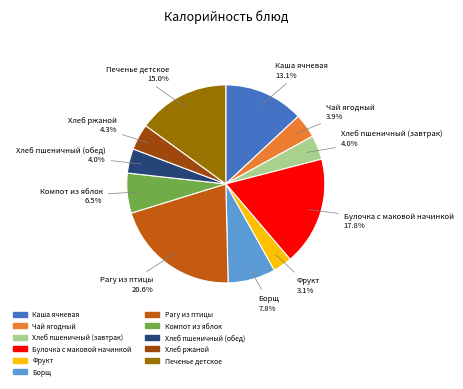

Between Рагу из птицы and Хлеб пшеничный (обед), which is larger?

Рагу из птицы